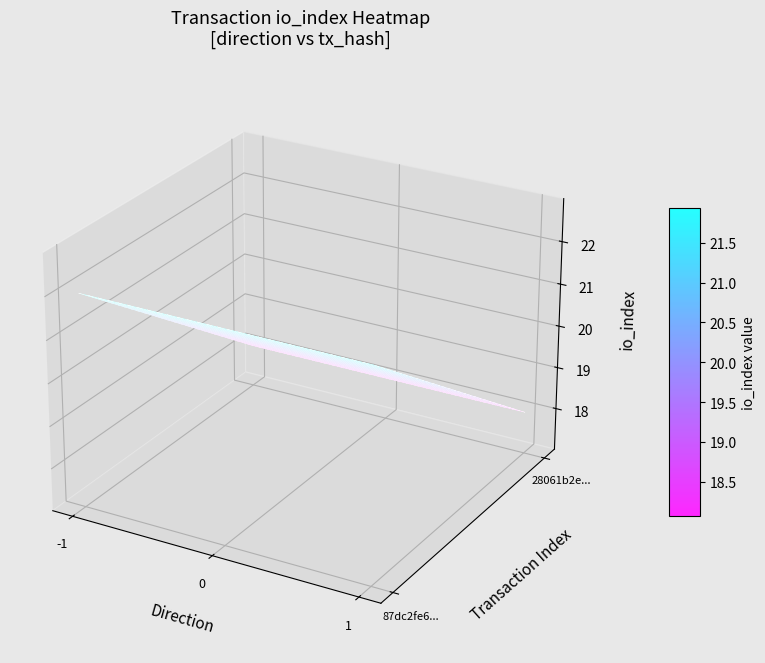

What is the total value across all series at io_index?

40